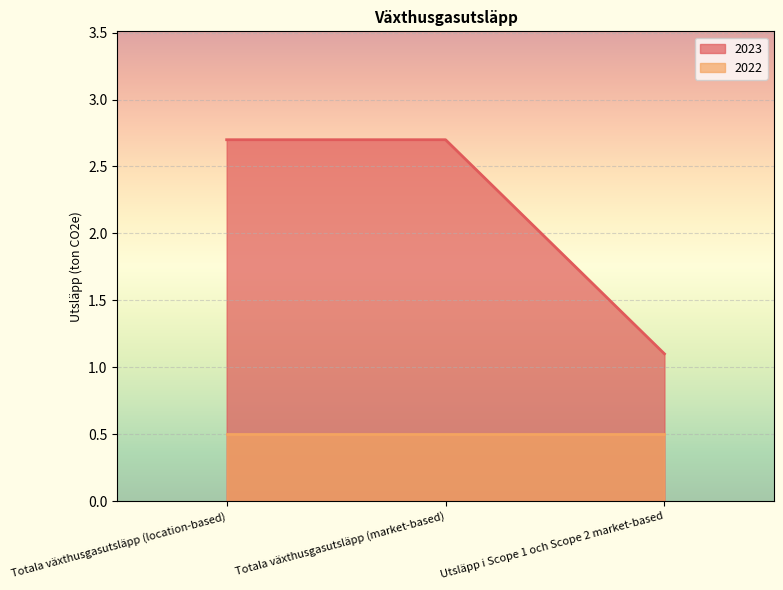

How many data points does each series have?

3